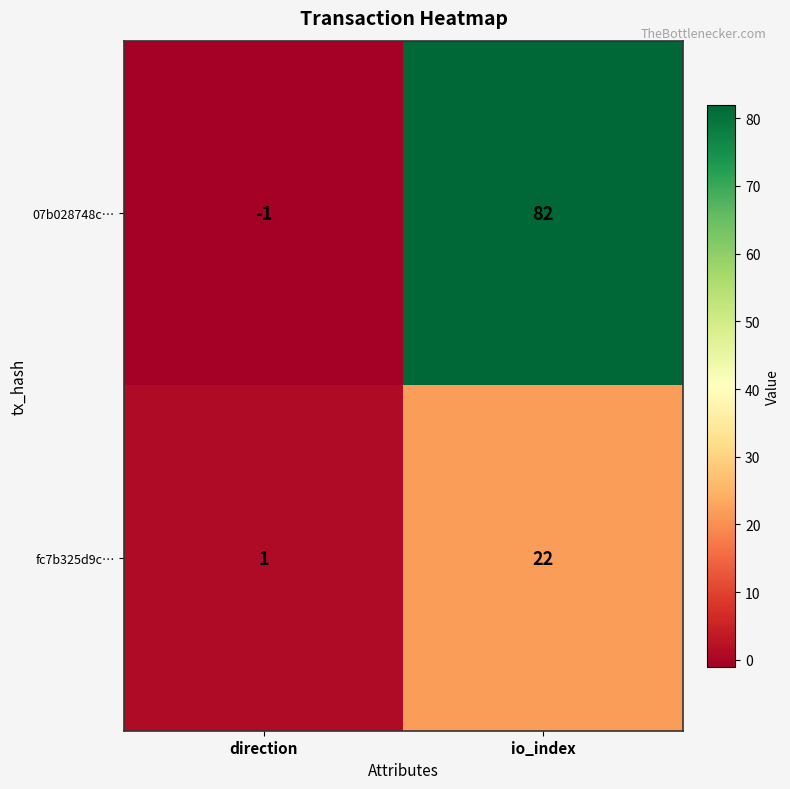

What is the difference between the 07b028748c… values at io_index and direction?

83